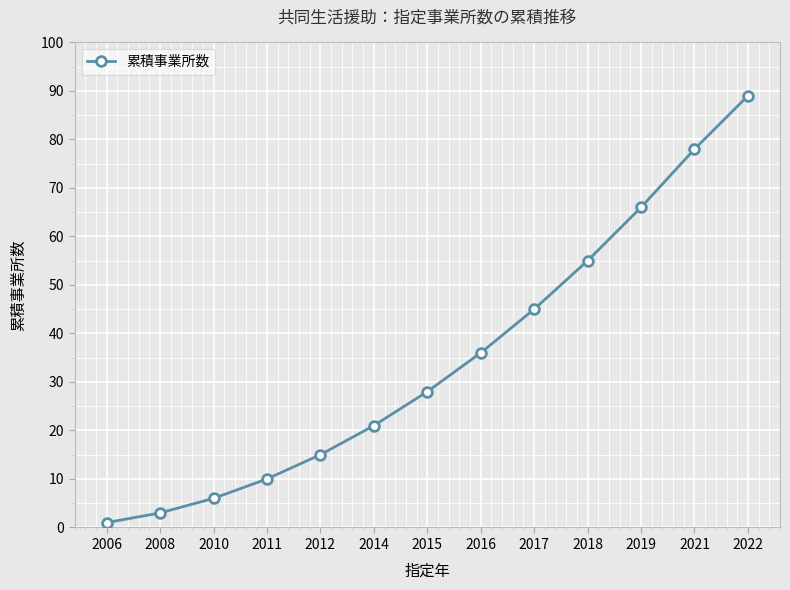

Reading right to left, transcribe all the data shown in this chart.

2022=89	2021=78	2019=66	2018=55	2017=45	2016=36	2015=28	2014=21	2012=15	2011=10	2010=6	2008=3	2006=1